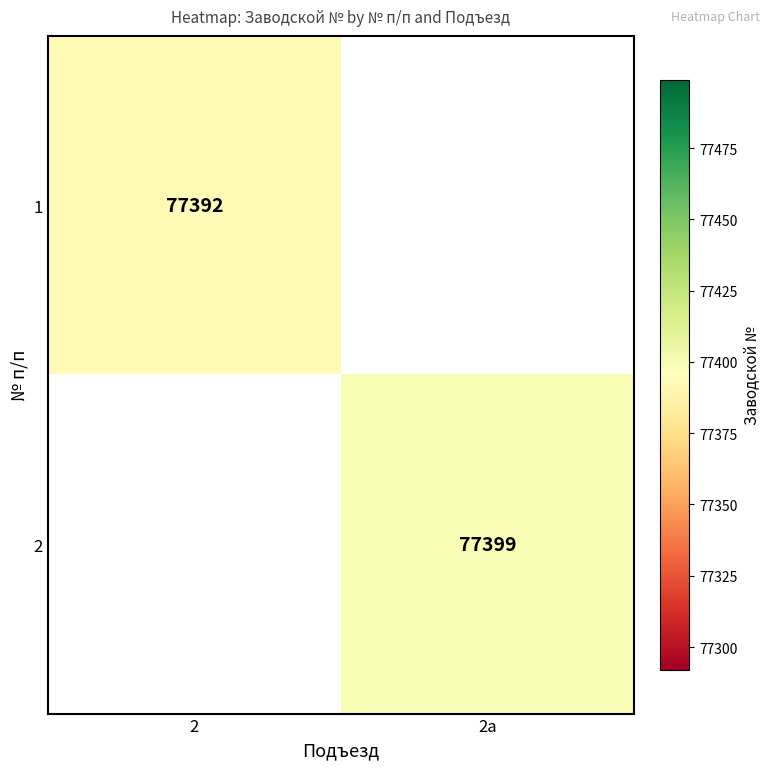

Is it true that 1 equals 20896 at 2?

False